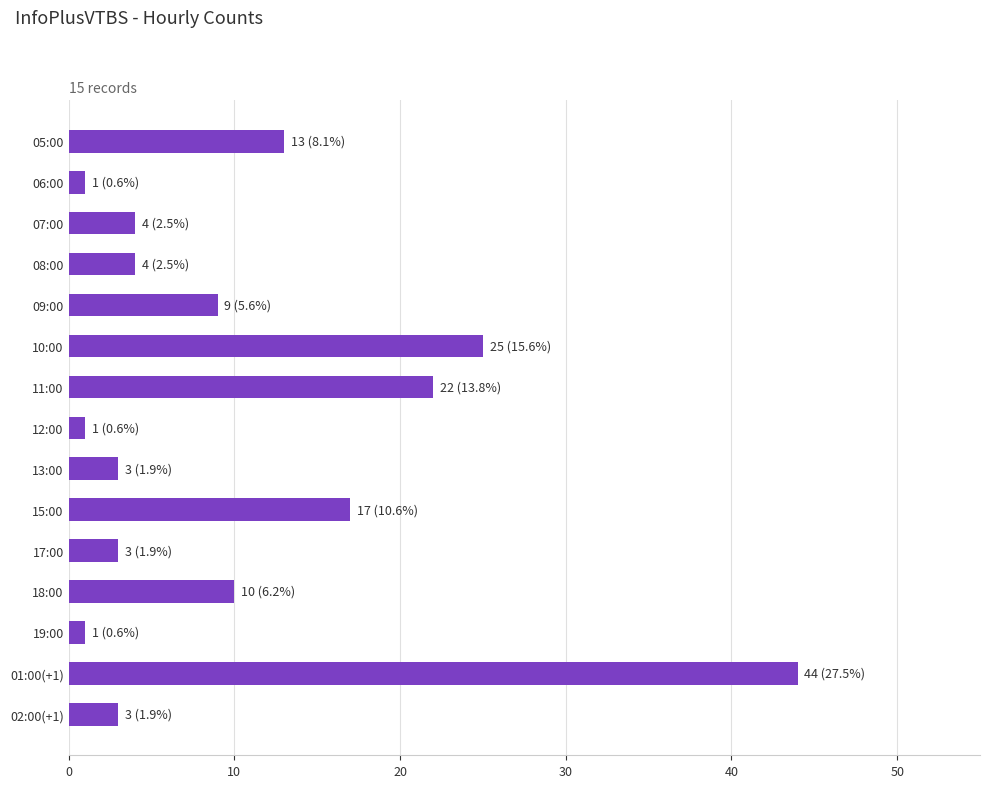

What is the change in value from 07:00 to 18:00?

+6